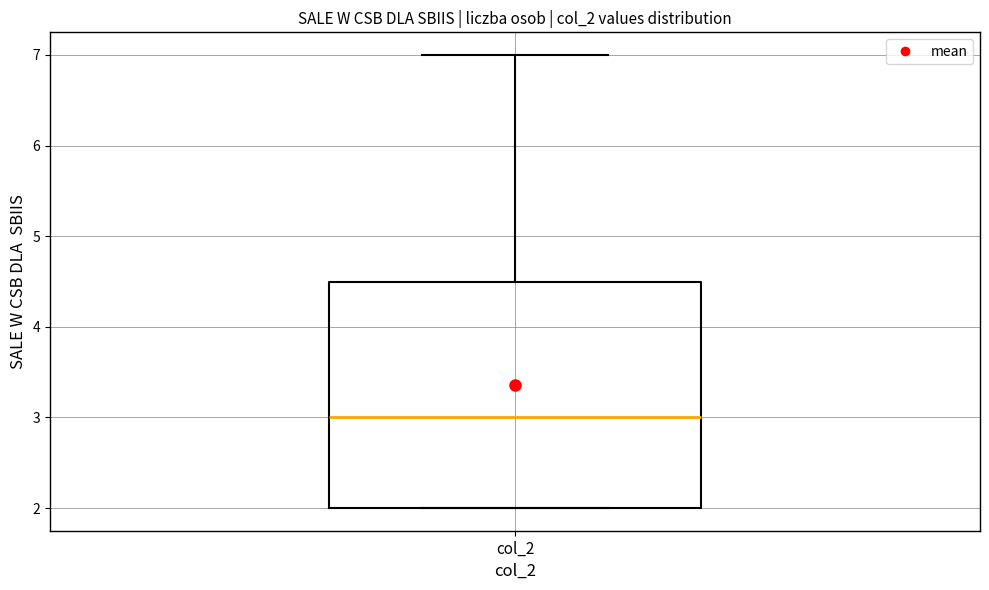

Where does the median line of the box for col_2 sit on the y-axis? The values are not printed on the chart, so give them approximately, as read against the axis.

3.0